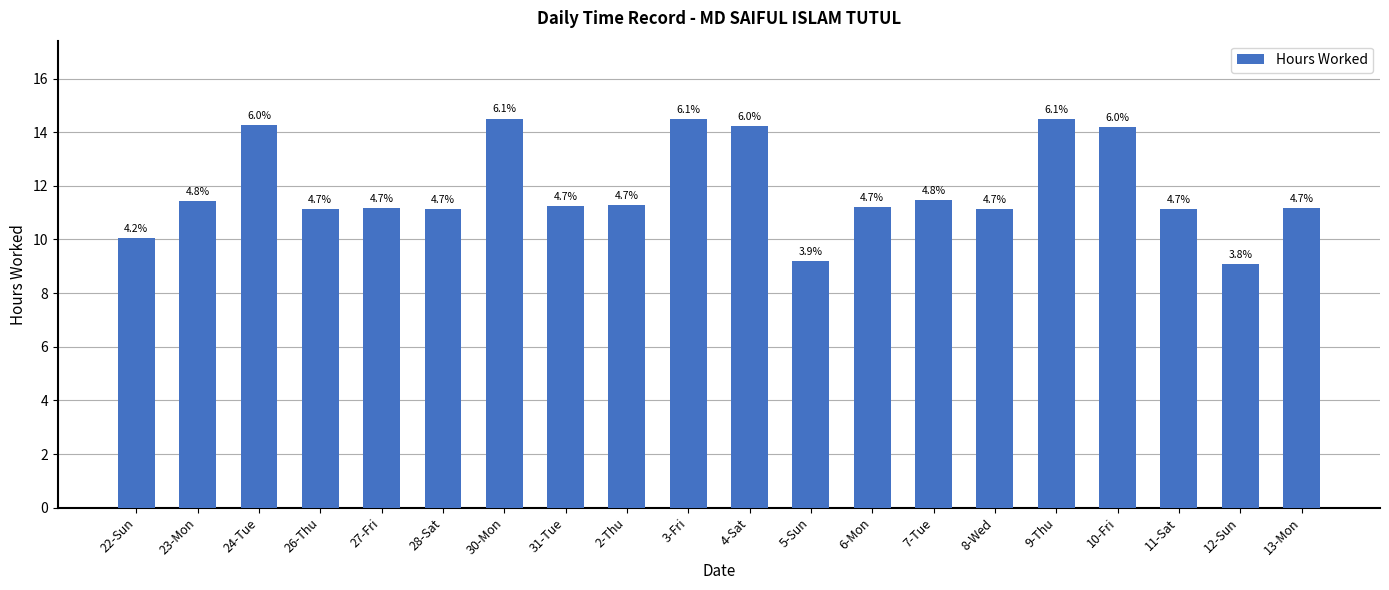

Are the bars horizontal?

No